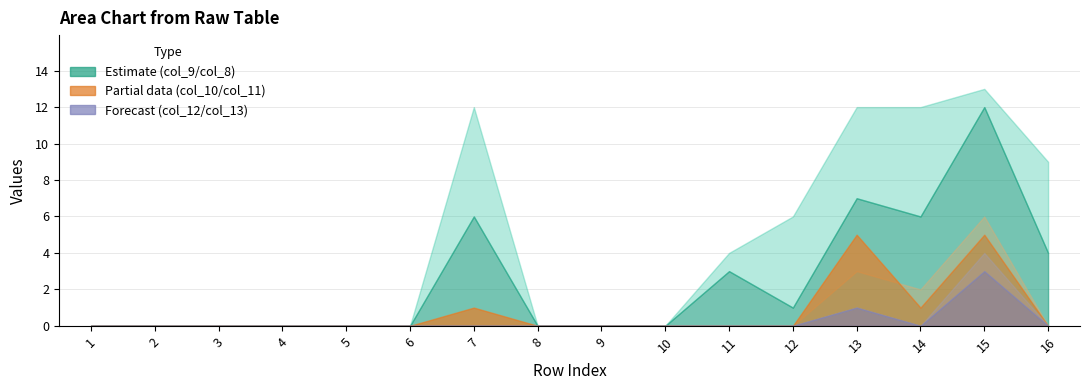

What is the value of the col_8 point at the 16th from the left?

9